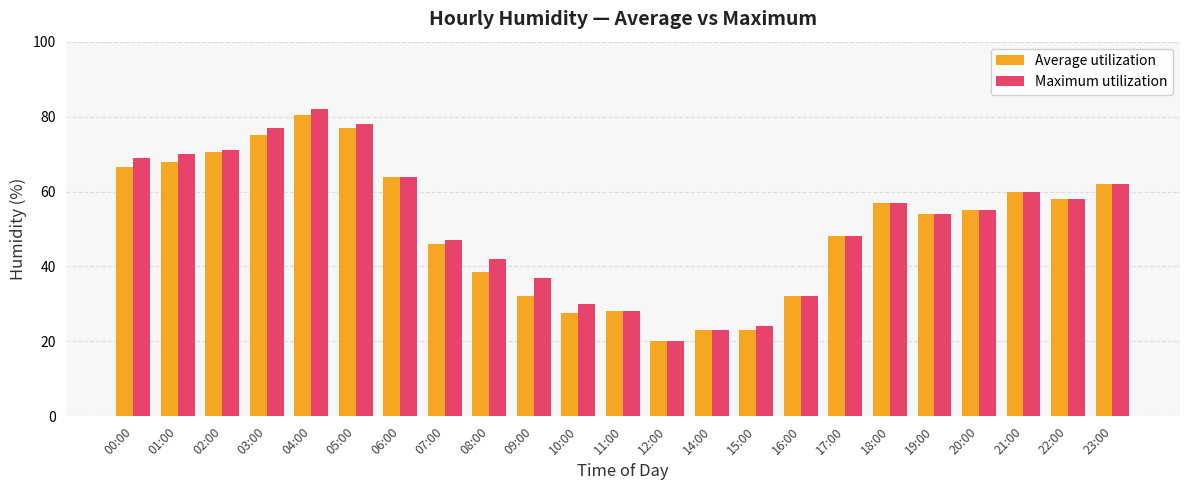

Reading left to right, list all the values displayed in this chart.

Average utilization: 00:00=66.5	01:00=68.0	02:00=70.5	03:00=75.0	04:00=80.5	05:00=77.0	06:00=64.0	07:00=46.0	08:00=38.5	09:00=32.0	10:00=27.5	11:00=28.0	12:00=20.0	14:00=23.0	15:00=23.0	16:00=32.0	17:00=48.0	18:00=57.0	19:00=54.0	20:00=55.0	21:00=60.0	22:00=58.0	23:00=62.0
Maximum utilization: 00:00=69.0	01:00=70.0	02:00=71.0	03:00=77.0	04:00=82.0	05:00=78.0	06:00=64.0	07:00=47.0	08:00=42.0	09:00=37.0	10:00=30.0	11:00=28.0	12:00=20.0	14:00=23.0	15:00=24.0	16:00=32.0	17:00=48.0	18:00=57.0	19:00=54.0	20:00=55.0	21:00=60.0	22:00=58.0	23:00=62.0